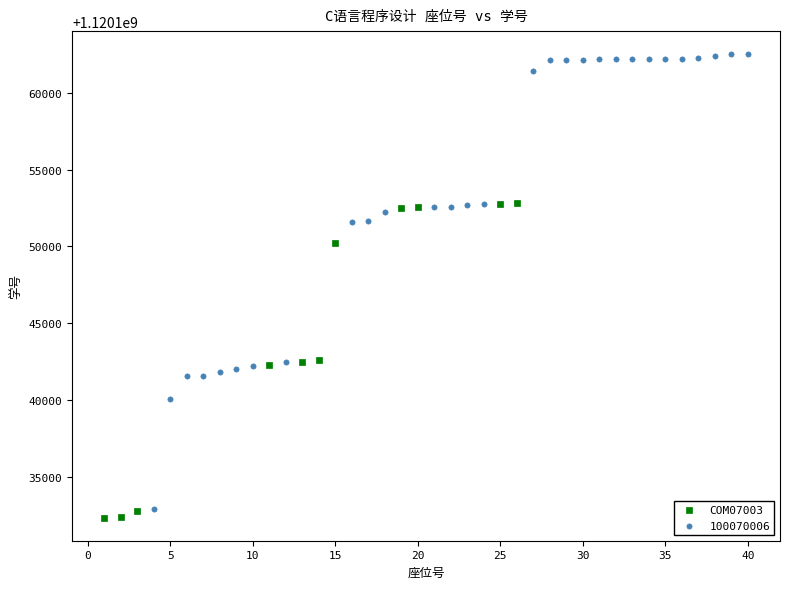

Which series reaches the maximum Y coordinate?

100070006